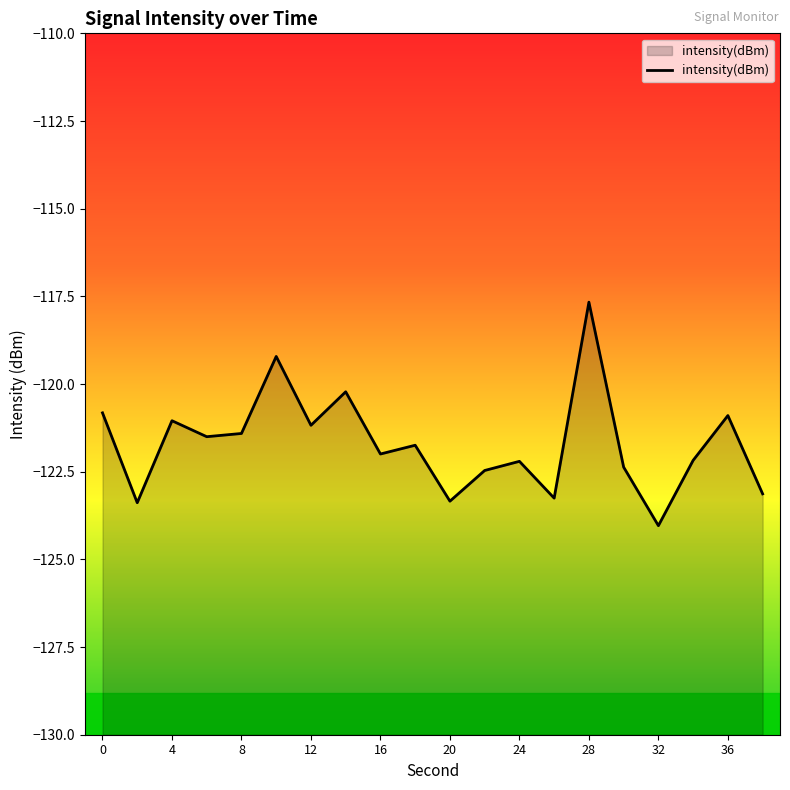

How many distinct data groups are displayed?

1